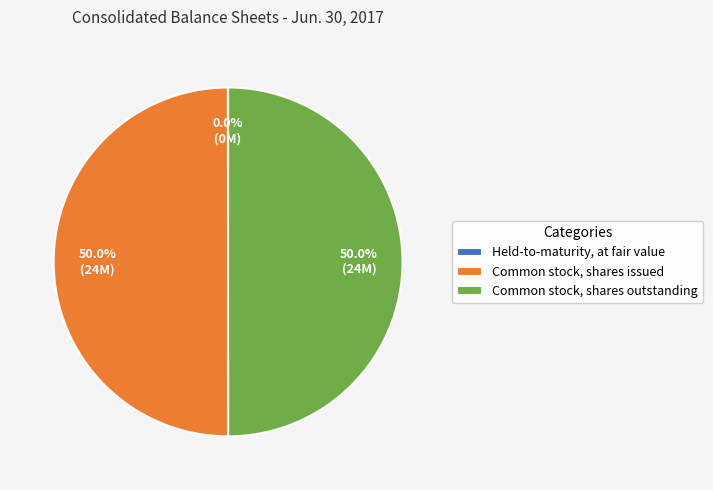

To the nearest percent, what is the combined percentage of Common stock, shares outstanding and Common stock, shares issued?

100%